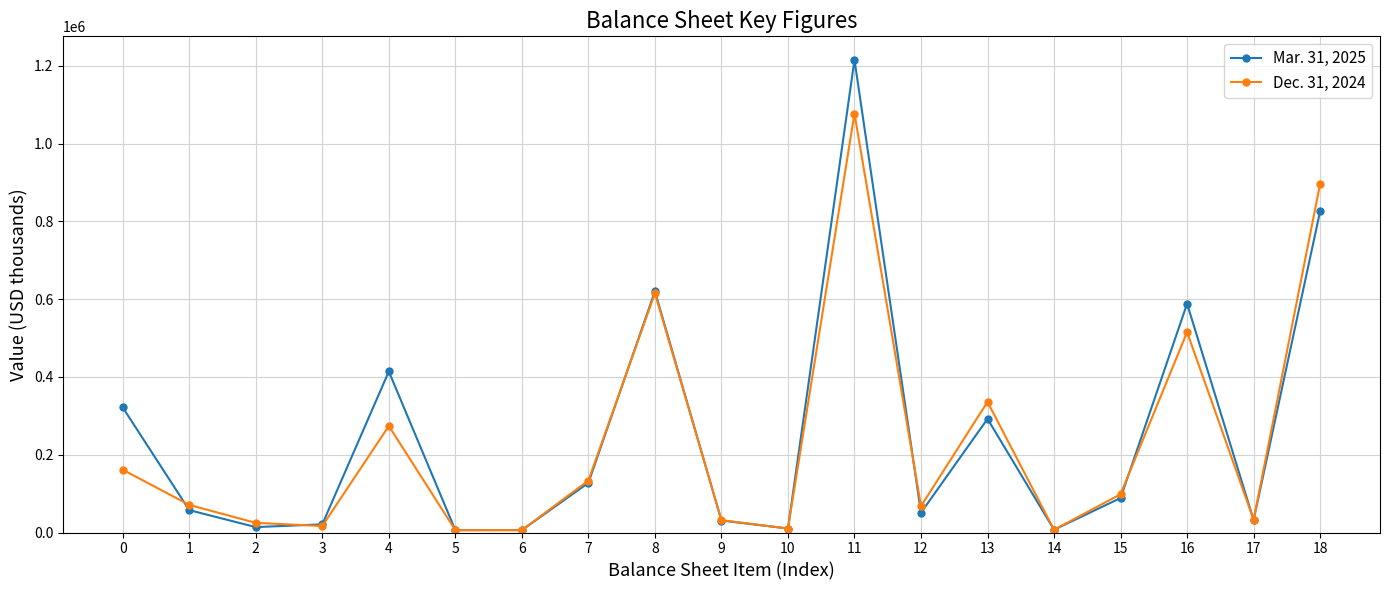

What is the value of the Dec. 31, 2024 point at the 14th from the left?

335967